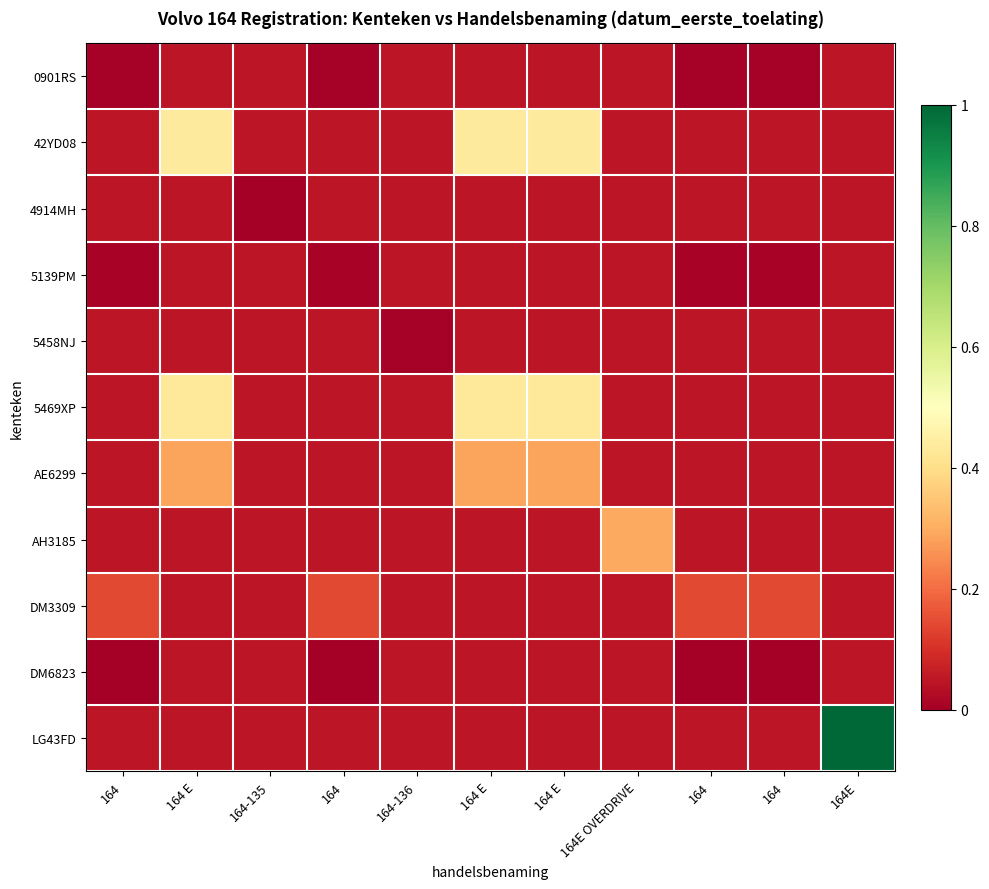

At 164E OVERDRIVE, list the series in order from smallest to largest.

0901RS, 42YD08, 4914MH, 5139PM, 5458NJ, 5469XP, AE6299, DM3309, DM6823, LG43FD, AH3185